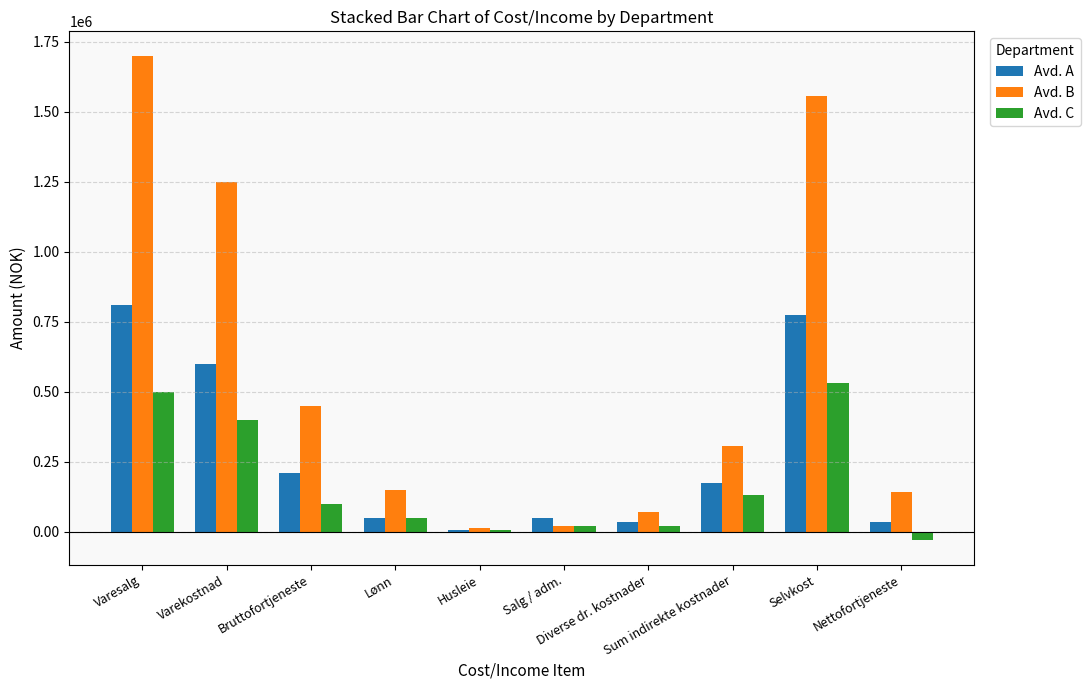

What is the difference between the second highest and minimum values in the Avd. C series?

530750